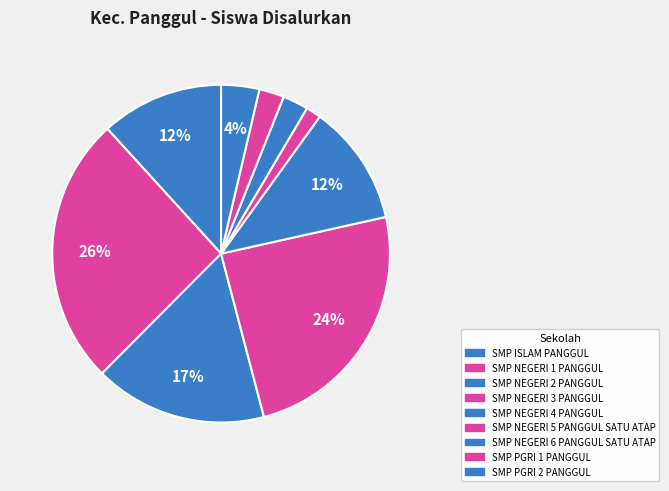

Count the number of slices in the pie.

9